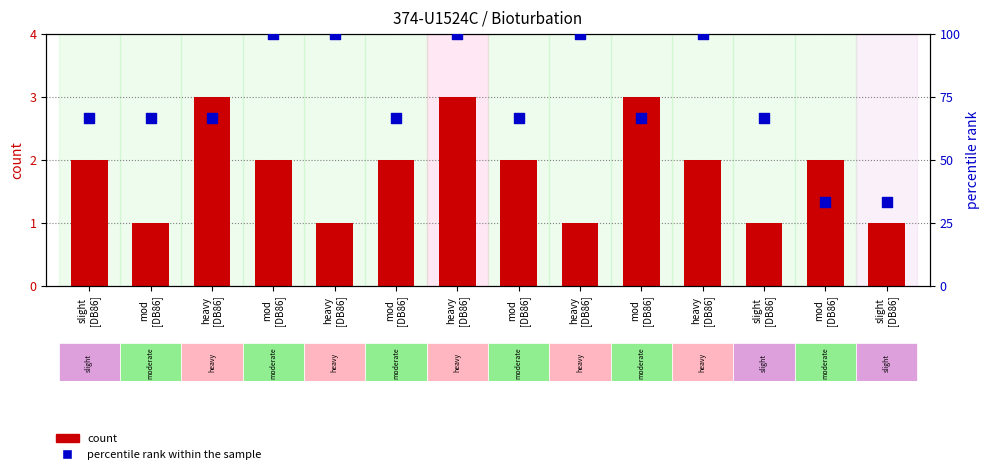

Which series has the widest spread of Y values?

percentile rank within the sample